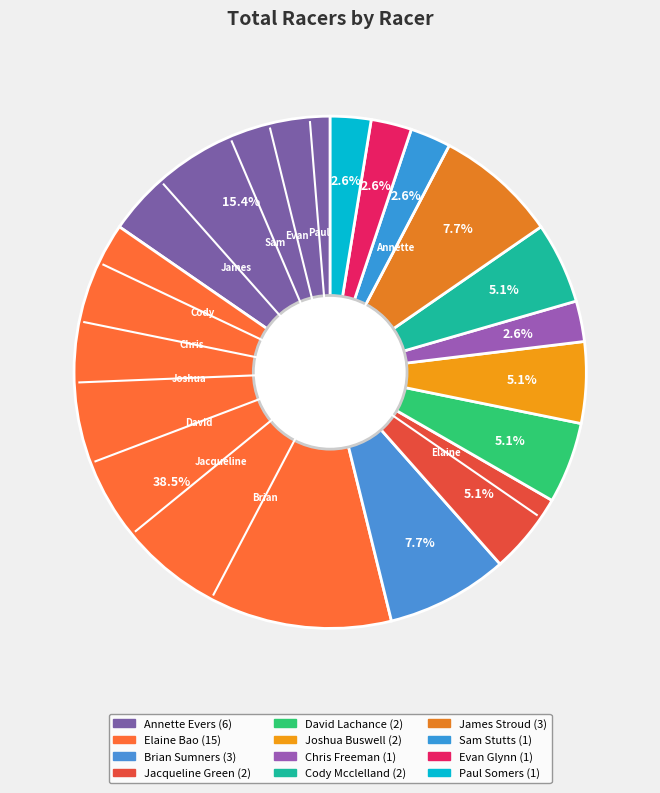

What percentage is the Annette Evers slice, to the nearest percent?

15%